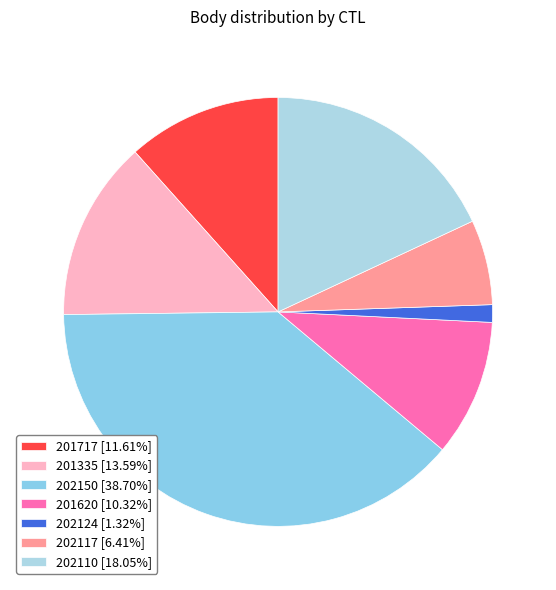

How many slices are in this pie chart?

7